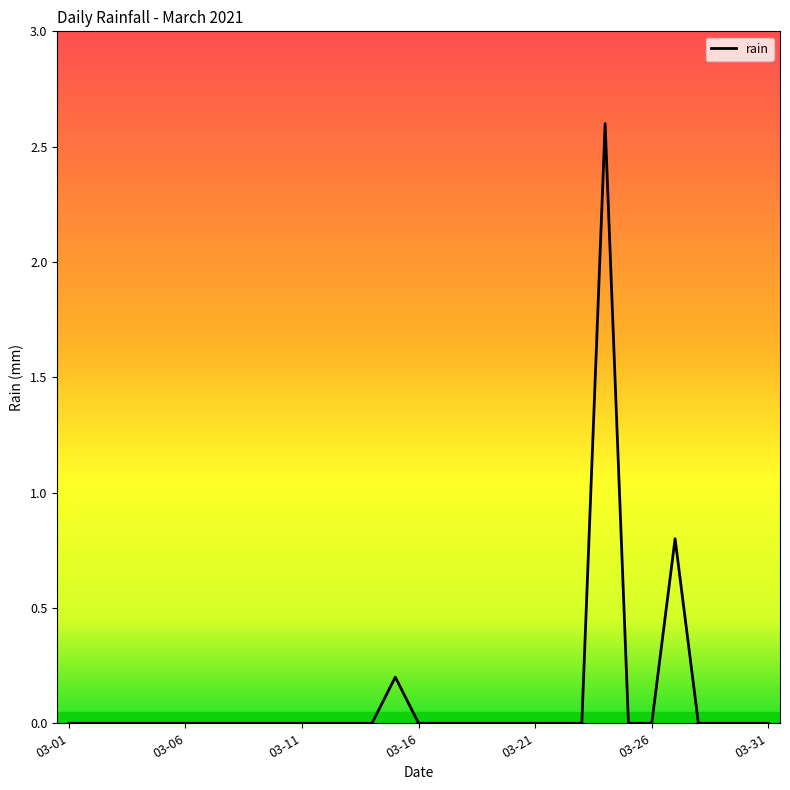

True or false: there are more than 0 points higher than both neighbors.

True